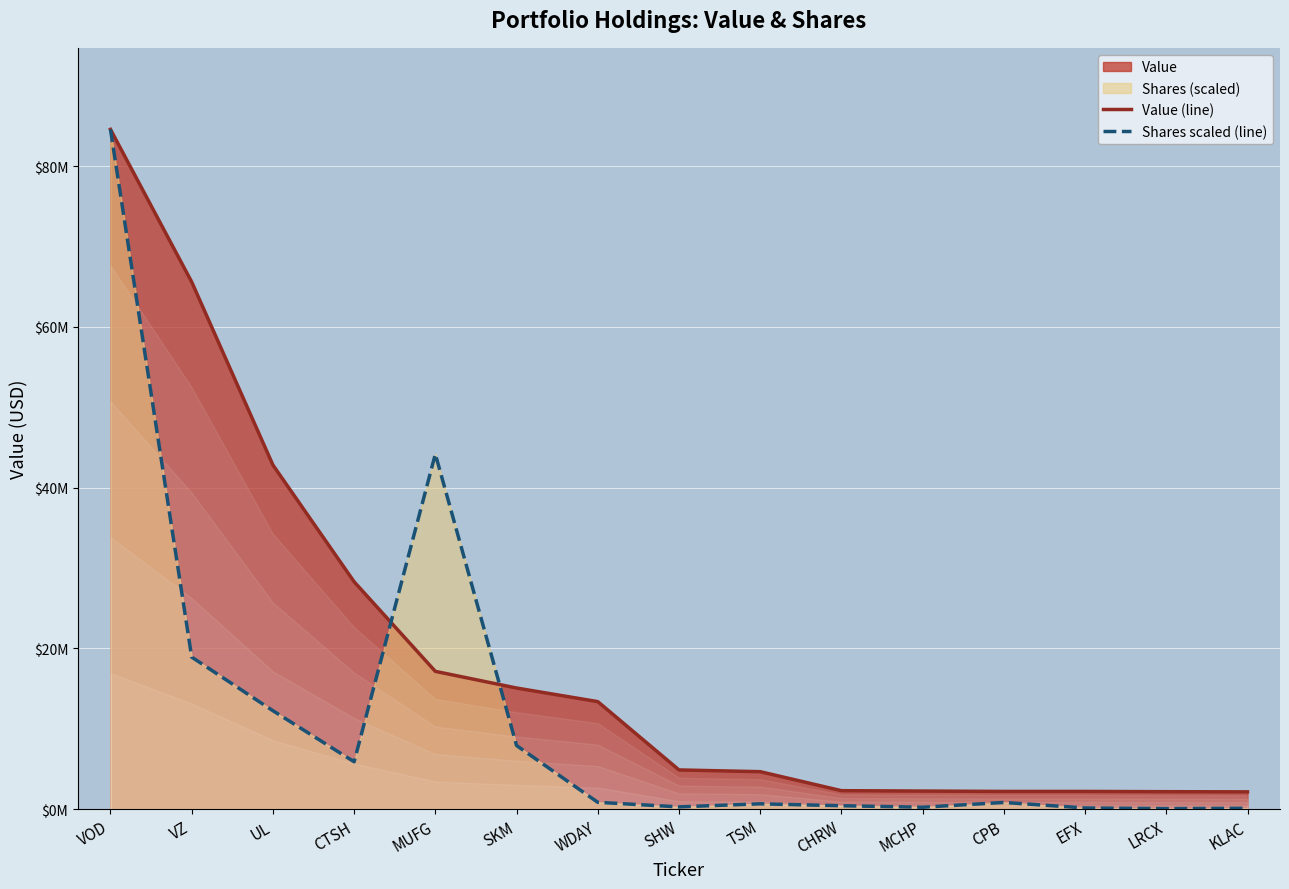

Rank the series by their average value, from lowest to highest.

Shares scaled (line), Value (line)